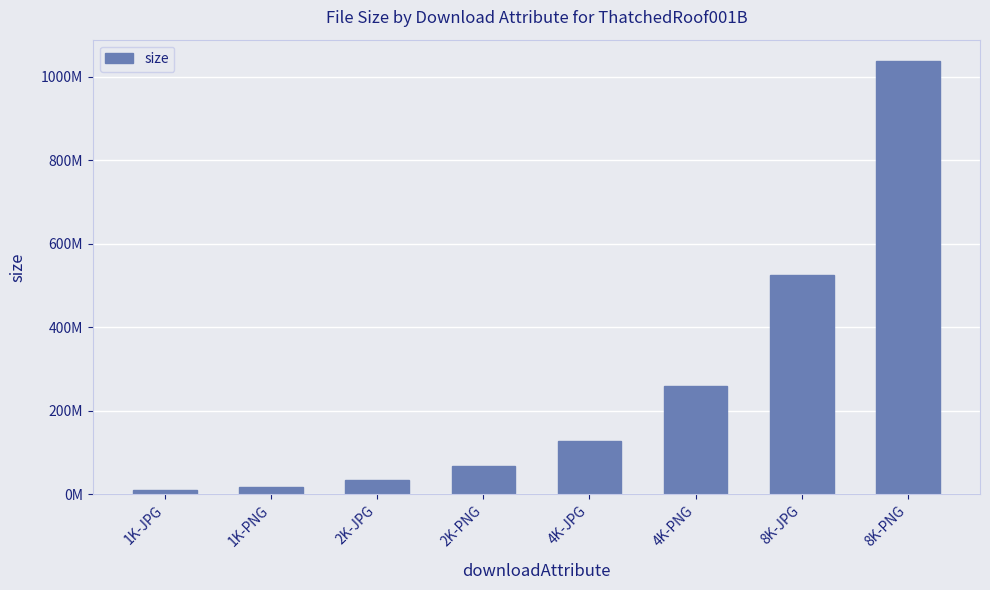

Are the bars horizontal?

No